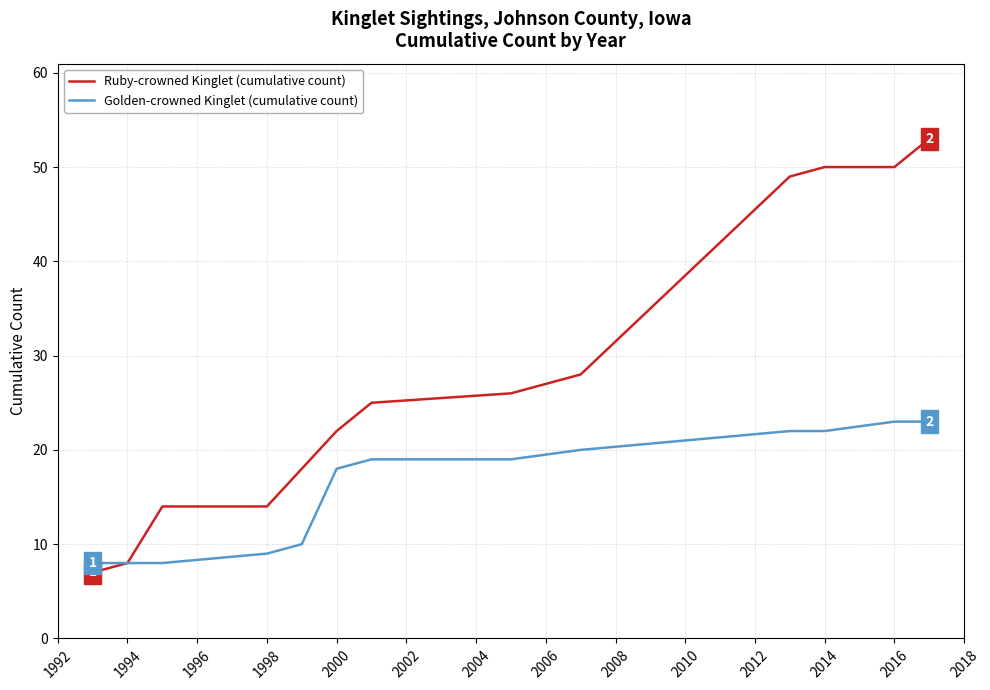

Which series has the largest total across all categories?

Ruby-crowned Kinglet (cumulative count)